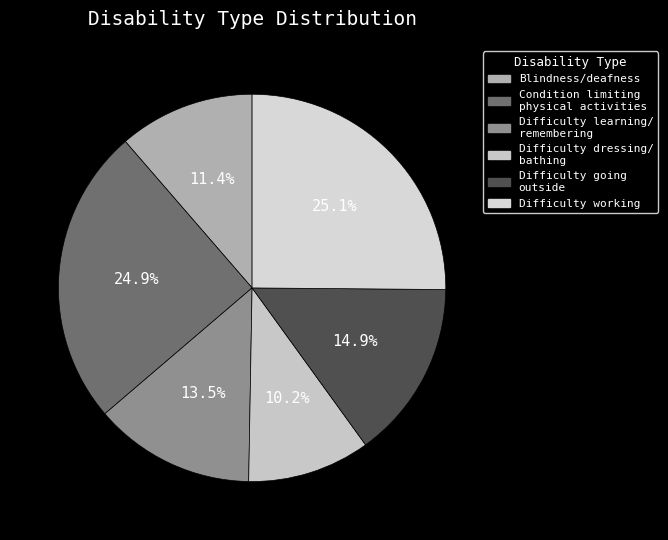

How many slices are in this pie chart?

6